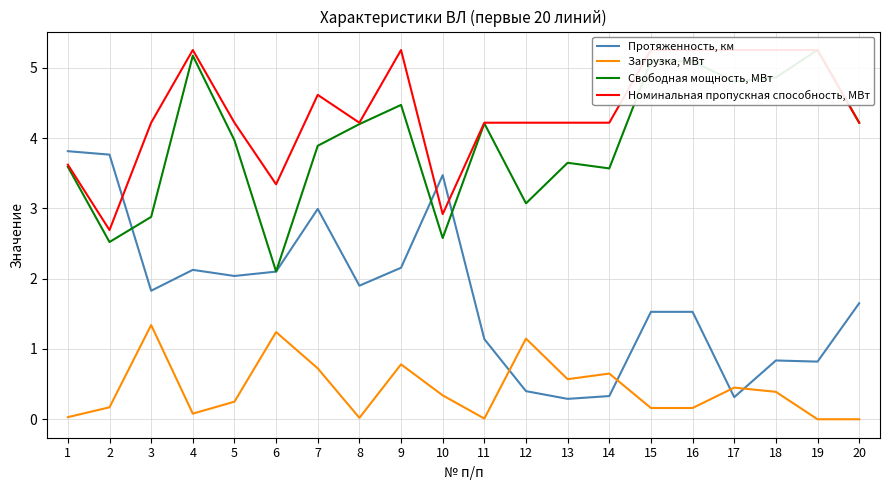

Between 5 and 16, which is larger?

5